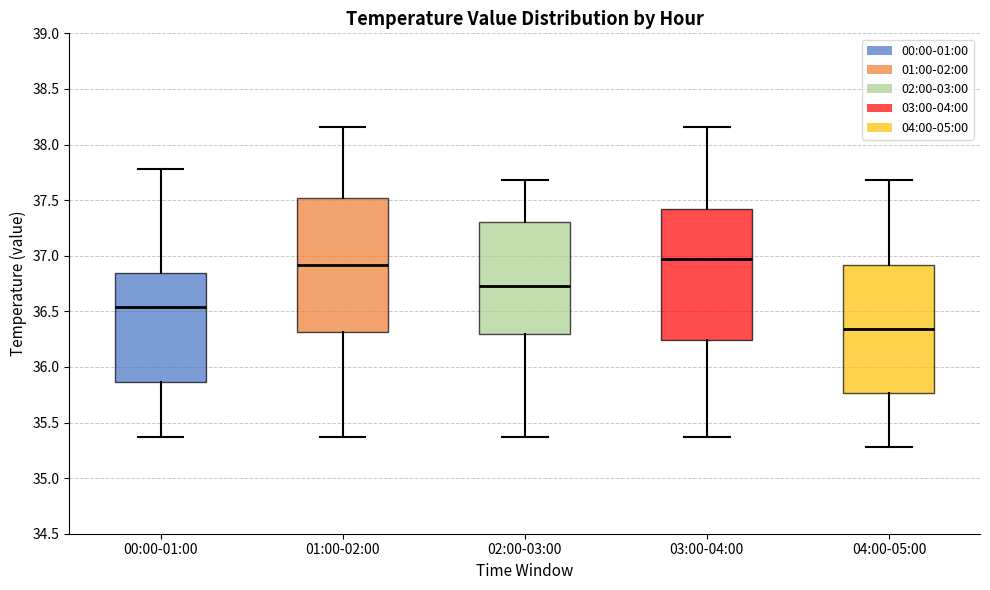

Where does the median line of the box for 01:00-02:00 sit on the y-axis? The values are not printed on the chart, so give them approximately, as read against the axis.

36.90